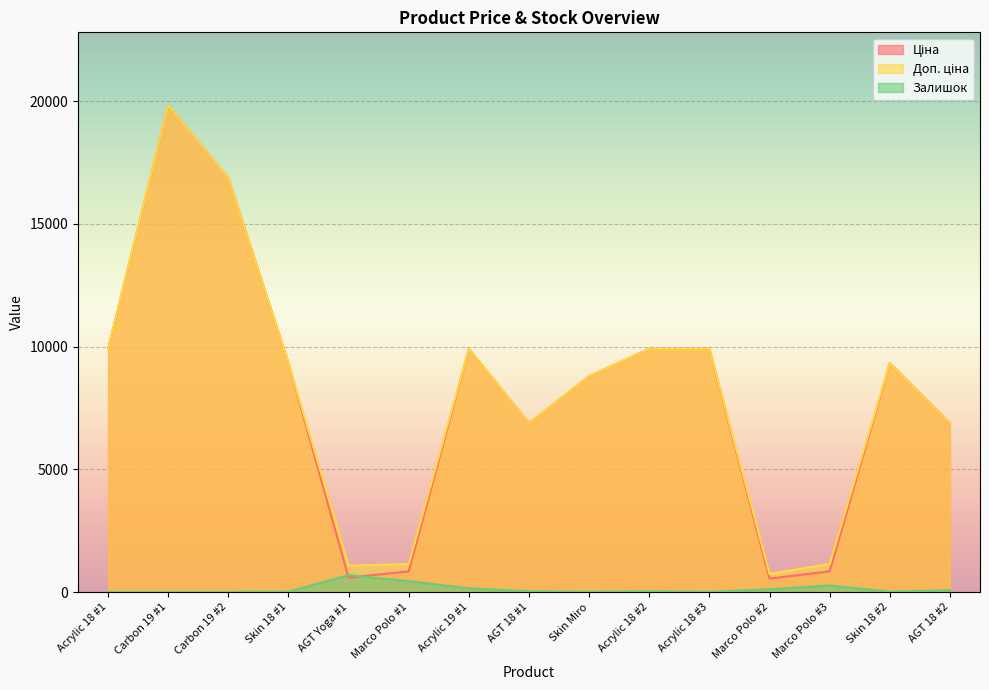

What is the label of the 14th point from the left?

Skin 18 #2